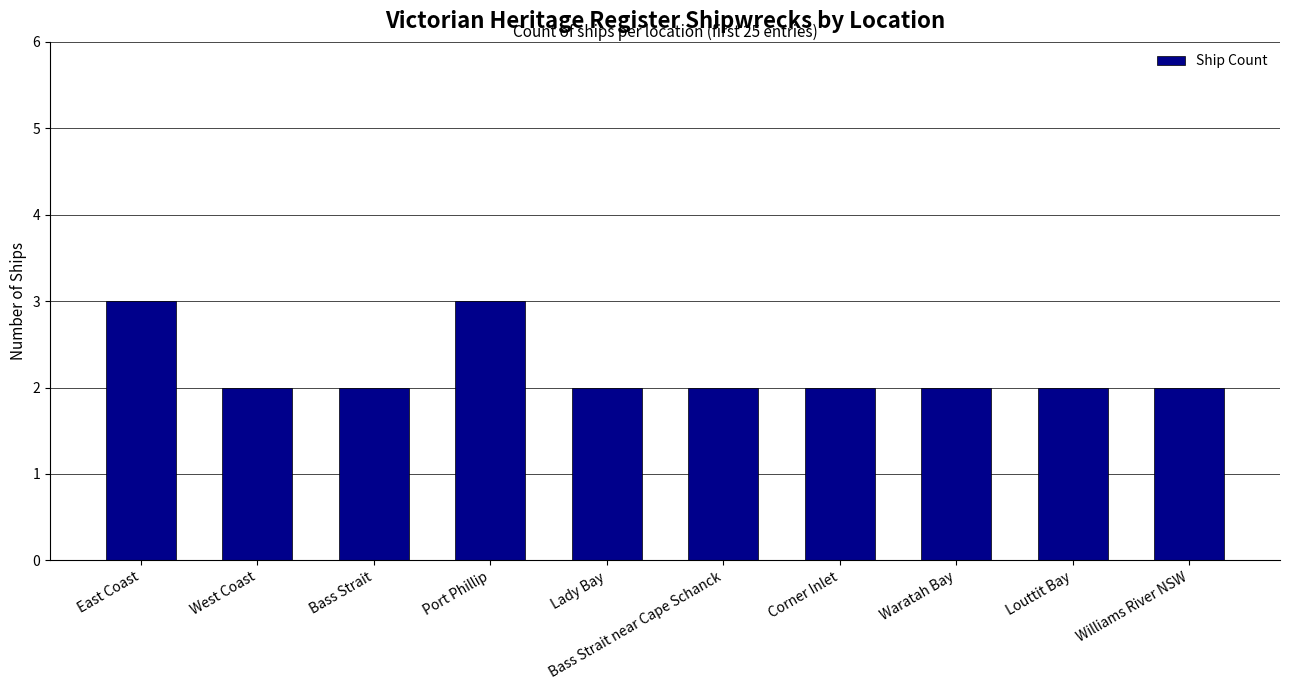

How many values are between 2 and 3?

10